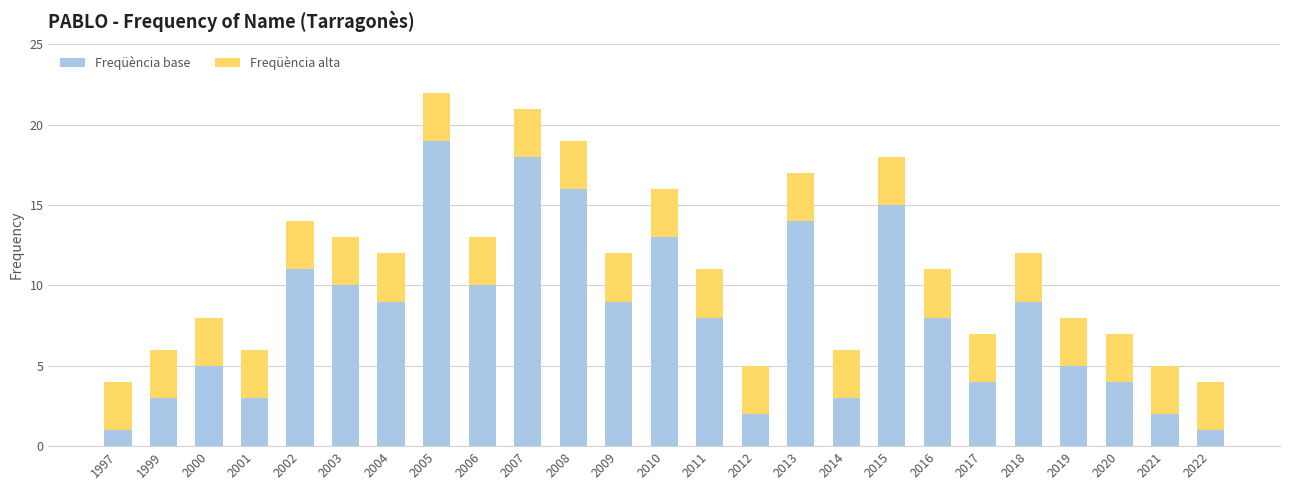

What is the total value across all series at 2018?

12